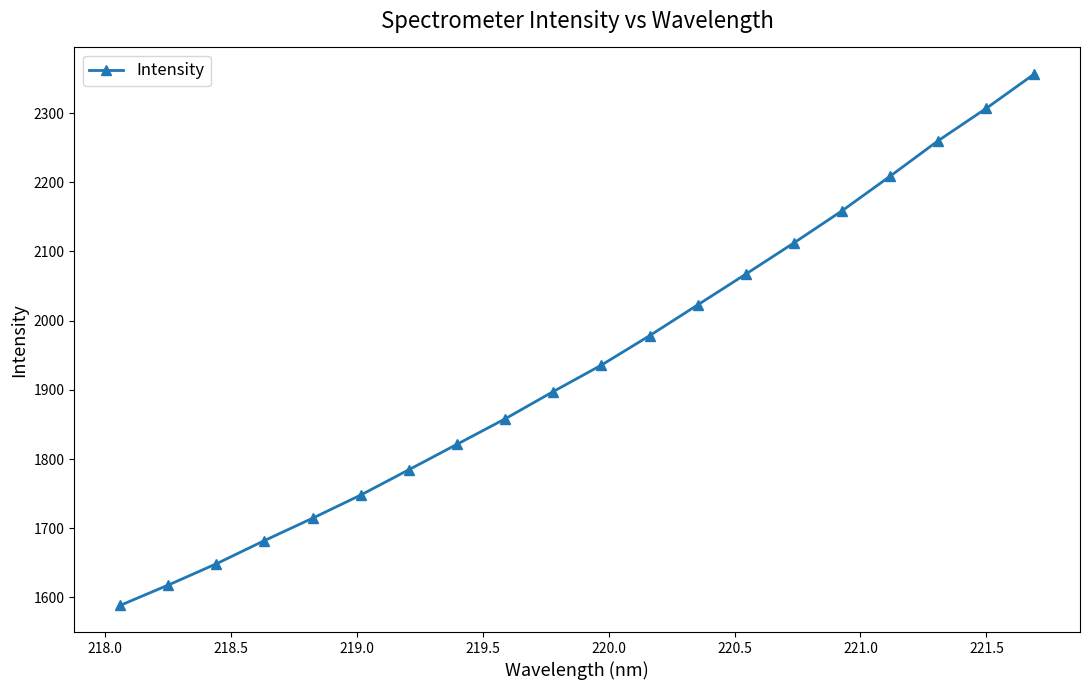

What is the smallest value displayed?

1588.3